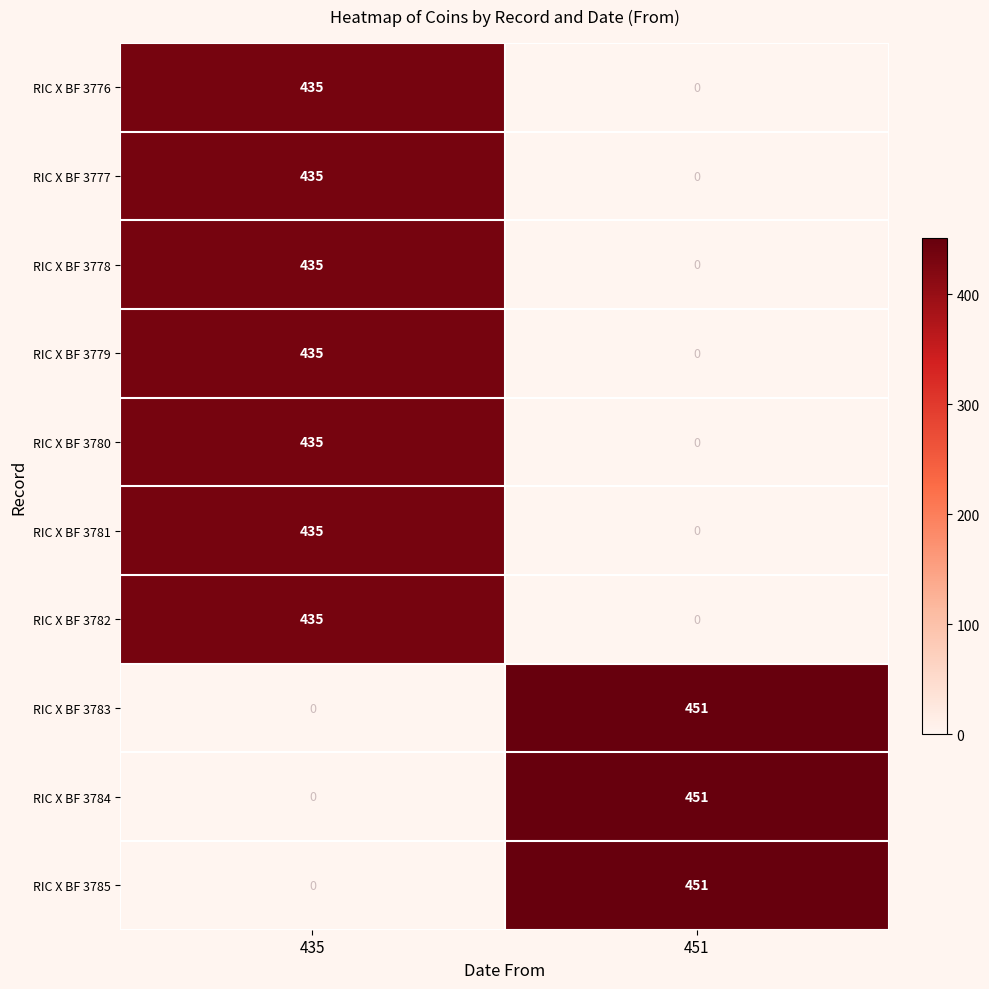

What is the highest value of the RIC X BF 3777 series?

435